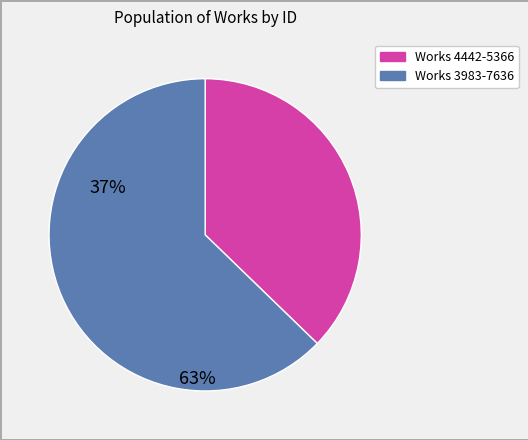

Does any single category account for the majority?

Yes